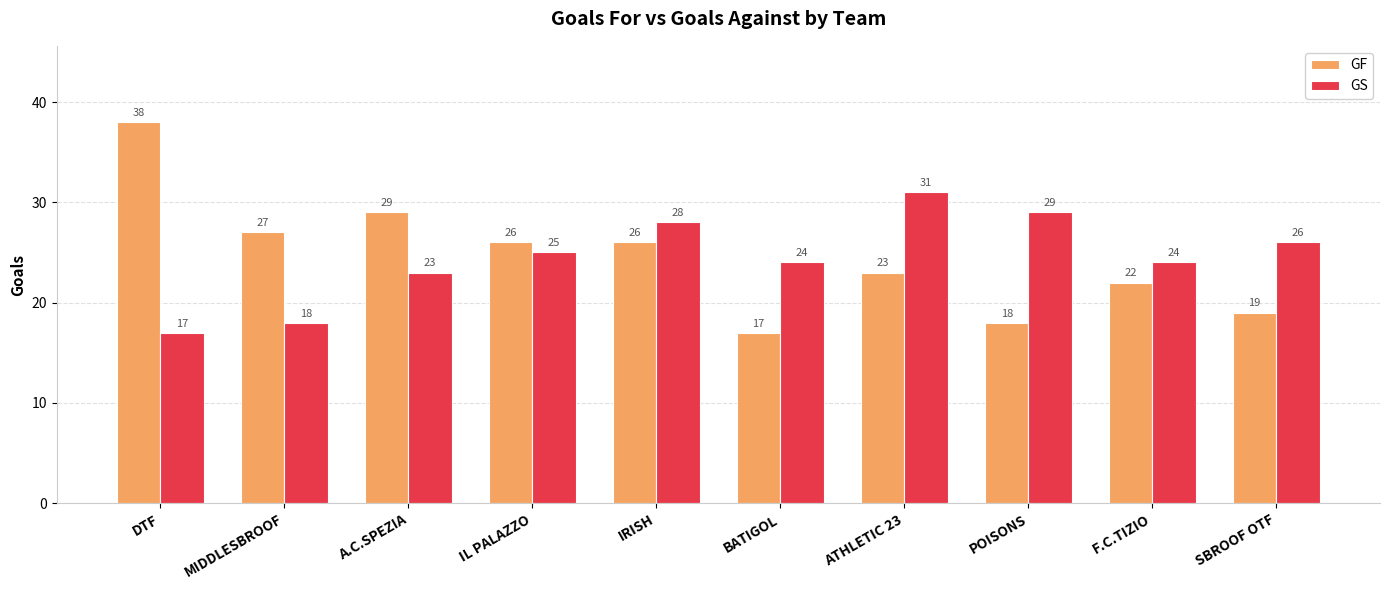

What is the sum of the GS values at IL PALAZZO and SBROOF OTF?

51